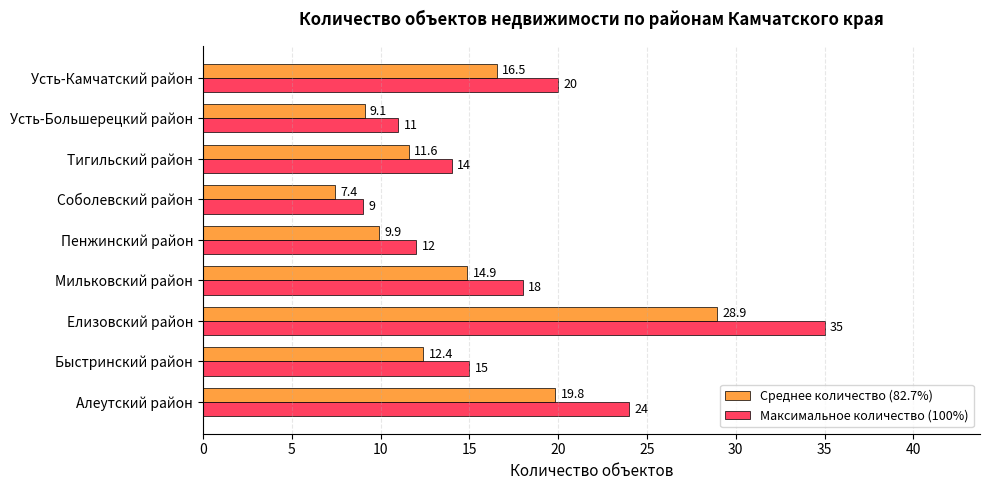

Rank the series by their maximum value, from highest to lowest.

Максимальное количество (100%), Среднее количество (82.7%)